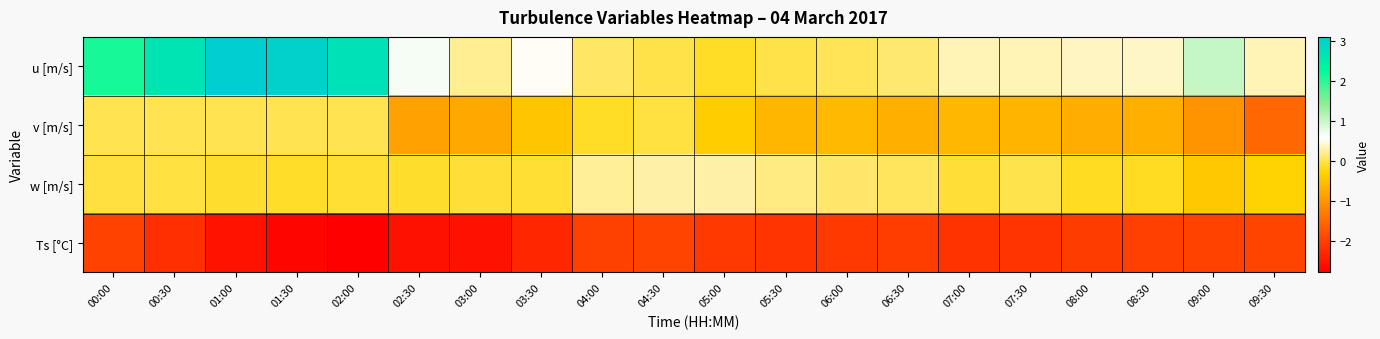

Between 07:30 and 09:30, which series saw the biggest shift?

v [m/s]